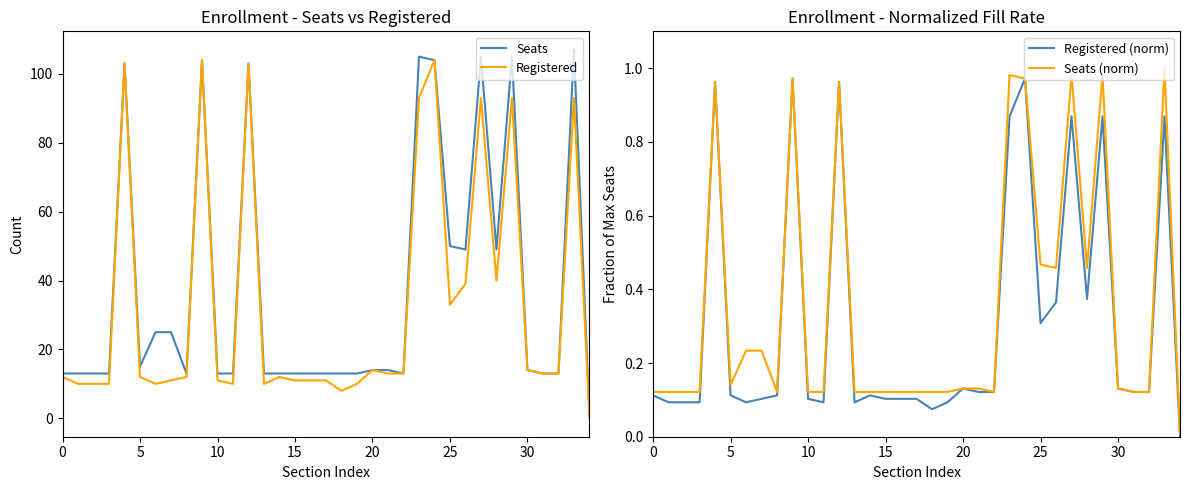

What are all the series names shown in the legend?

Seats, Registered, Registered (norm), Seats (norm)